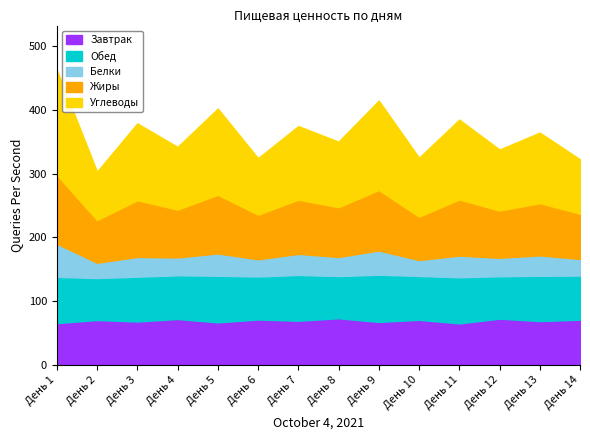

True or false: Углеводы and Жиры intersect in this chart.

False